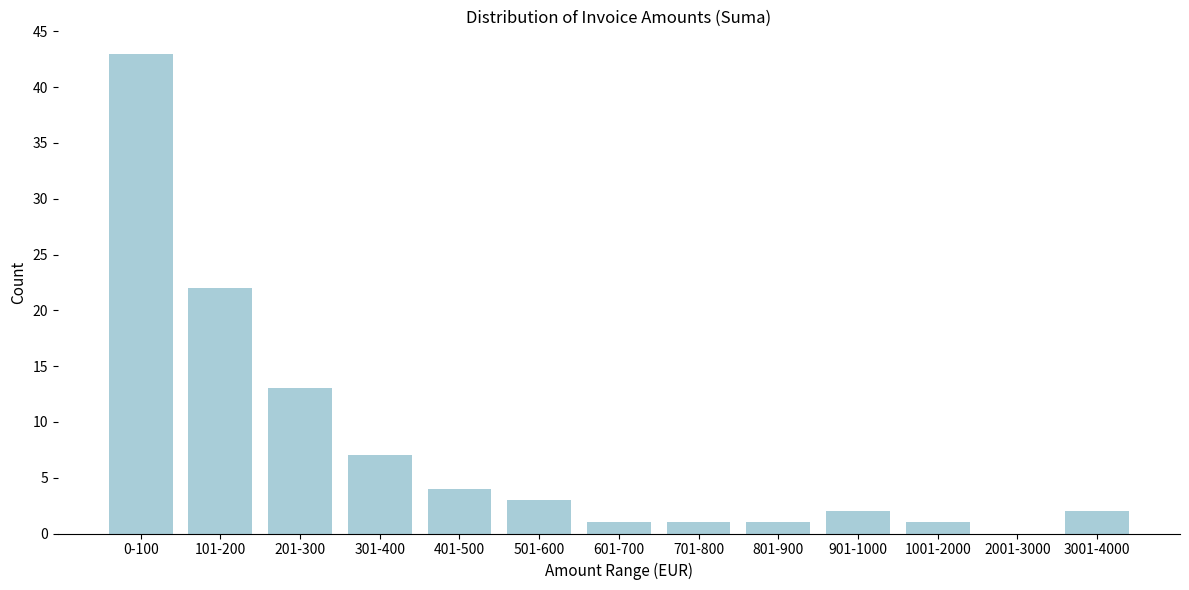

Reading right to left, list all the values displayed in this chart.

3001-4000=2	2001-3000=0	1001-2000=1	901-1000=2	801-900=1	701-800=1	601-700=1	501-600=3	401-500=4	301-400=7	201-300=13	101-200=22	0-100=43